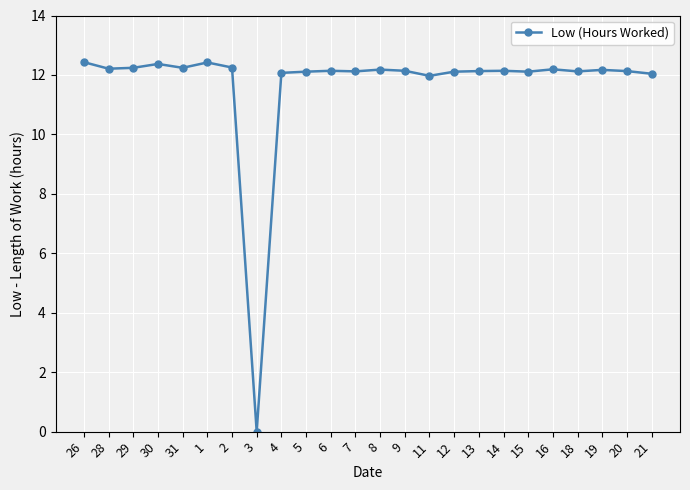

Which category has the lowest value across all series?

3